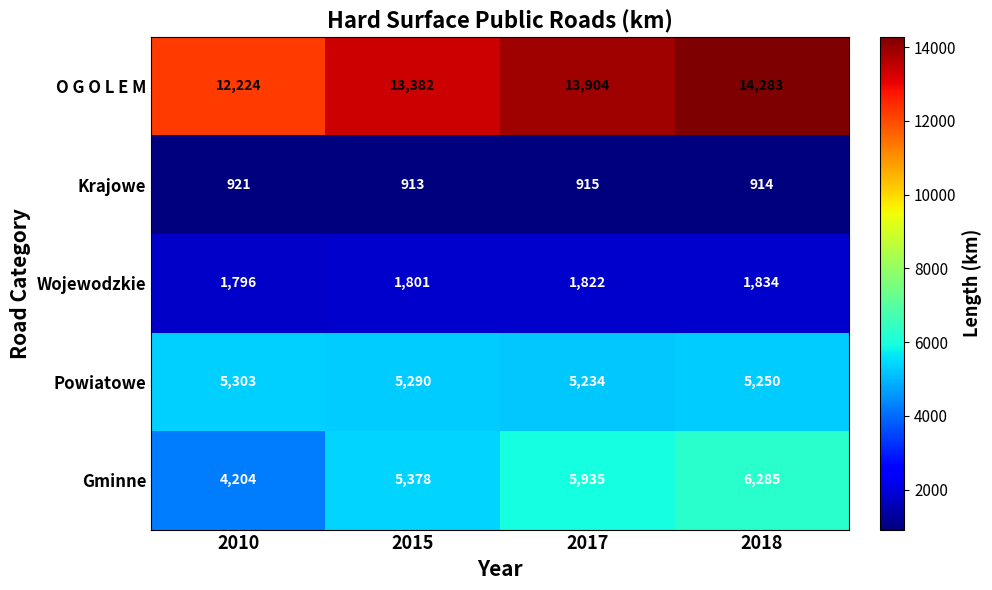

What is the difference between the second highest and minimum values in the Gminne series?

1731